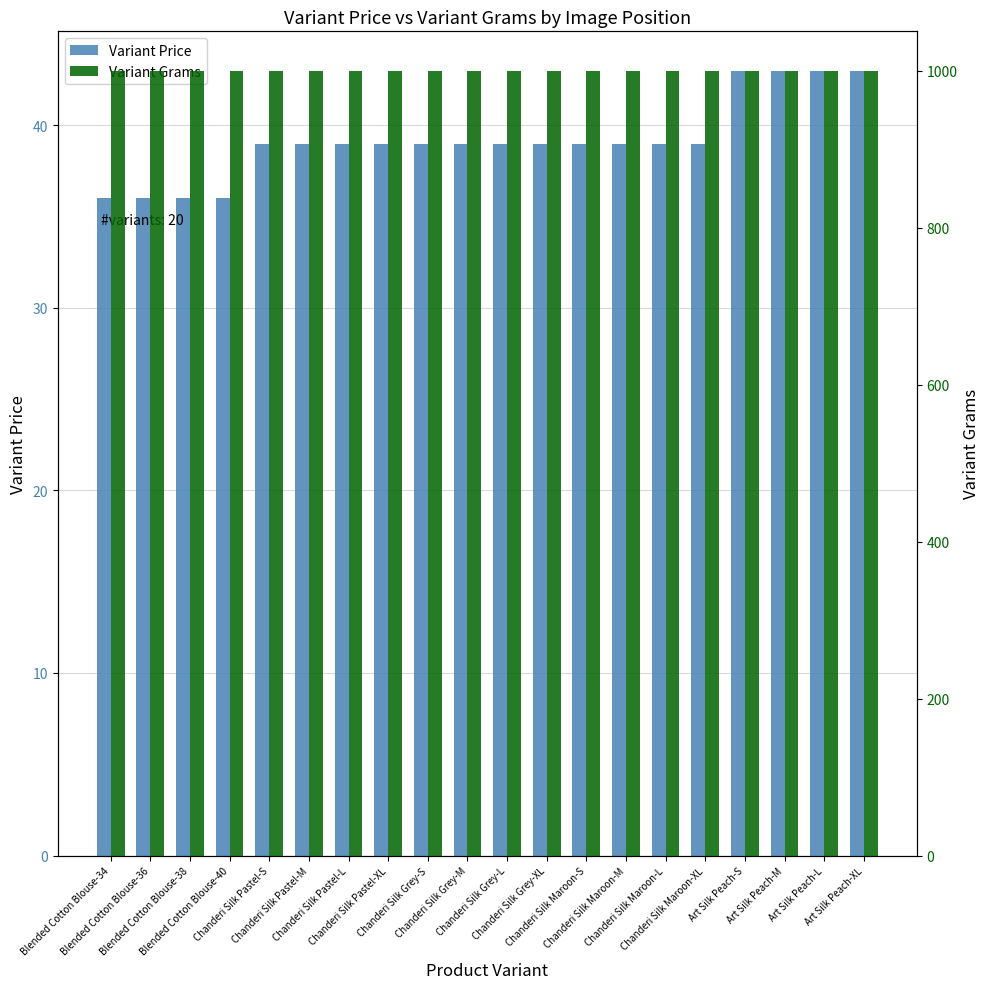

List the series in order of their overall mean, lowest first.

Variant Price, Variant Grams